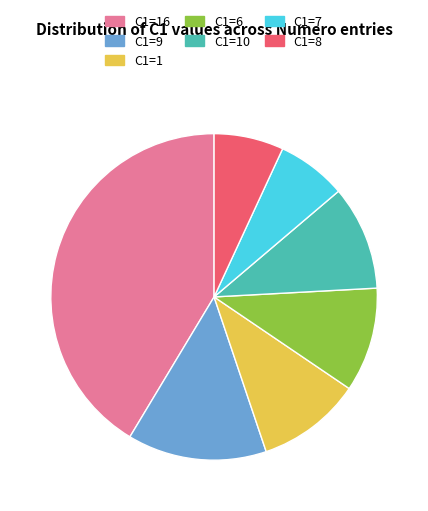

Approximately how many times larger is the value at C1=7 compared to C1=10?

0.7